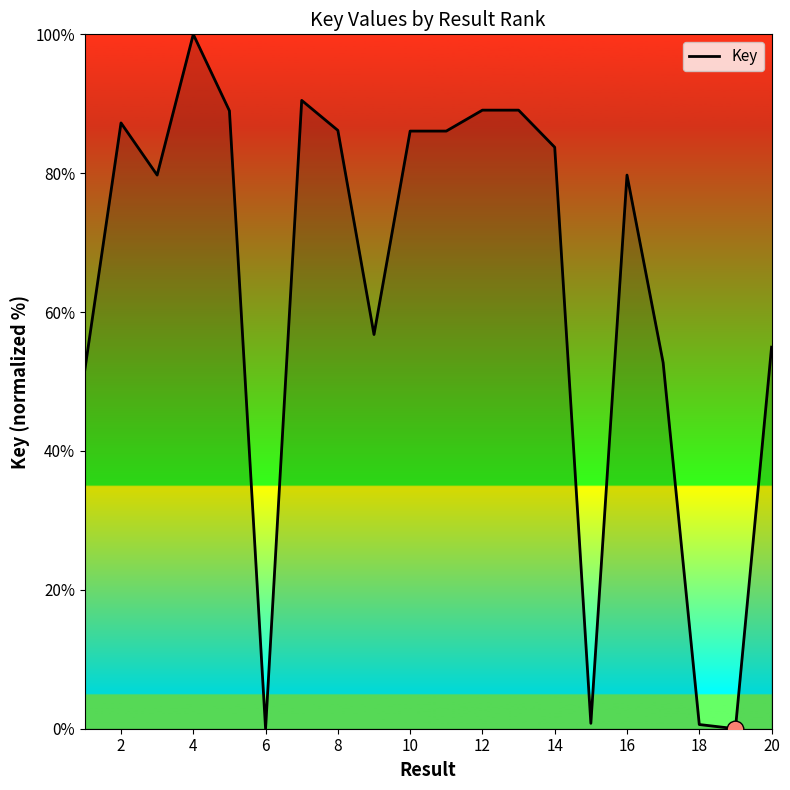

What is the greatest value displayed?

100.0